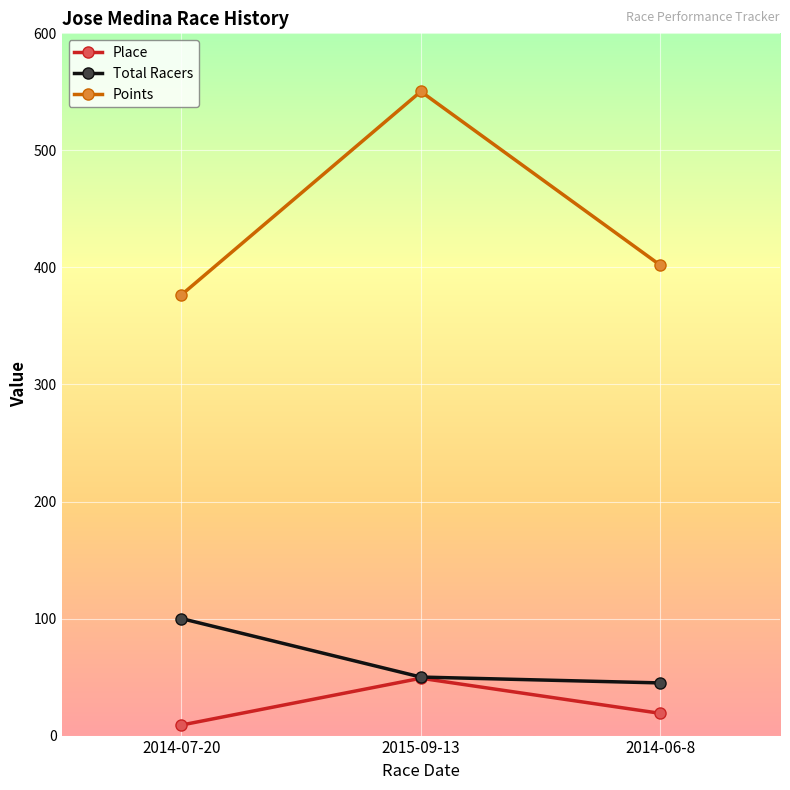

What is the sum of the Points values at 2014-06-8 and 2015-09-13?

952.2